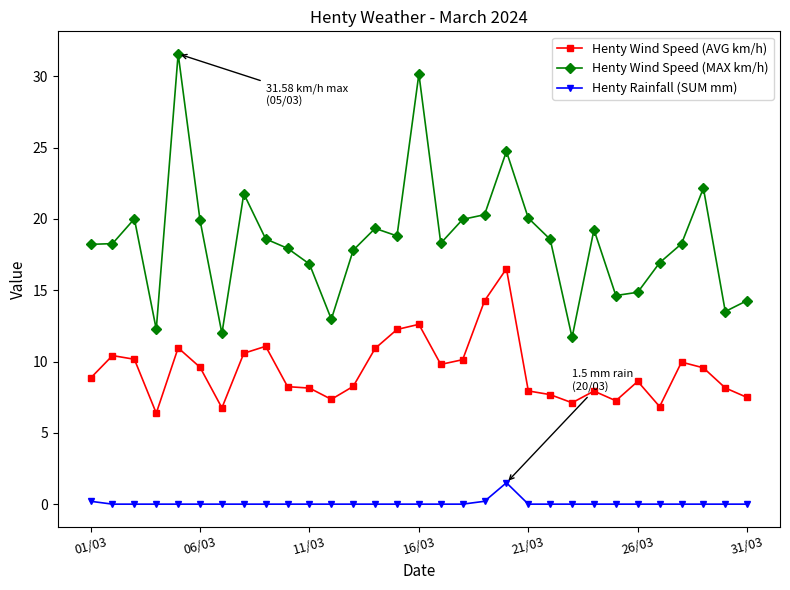

True or false: Henty Wind Speed (MAX km/h) and Henty Rainfall (SUM mm) cross at least once.

False